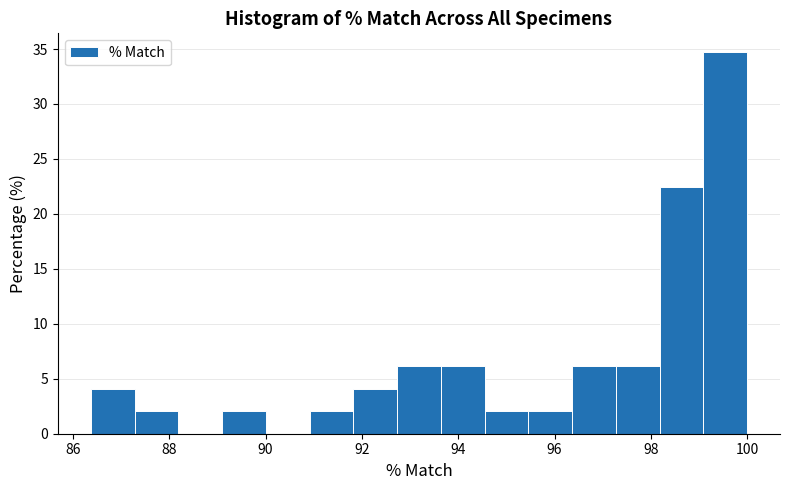

Over which range of the x-axis is the bar tallest?

99.0 to 100.0